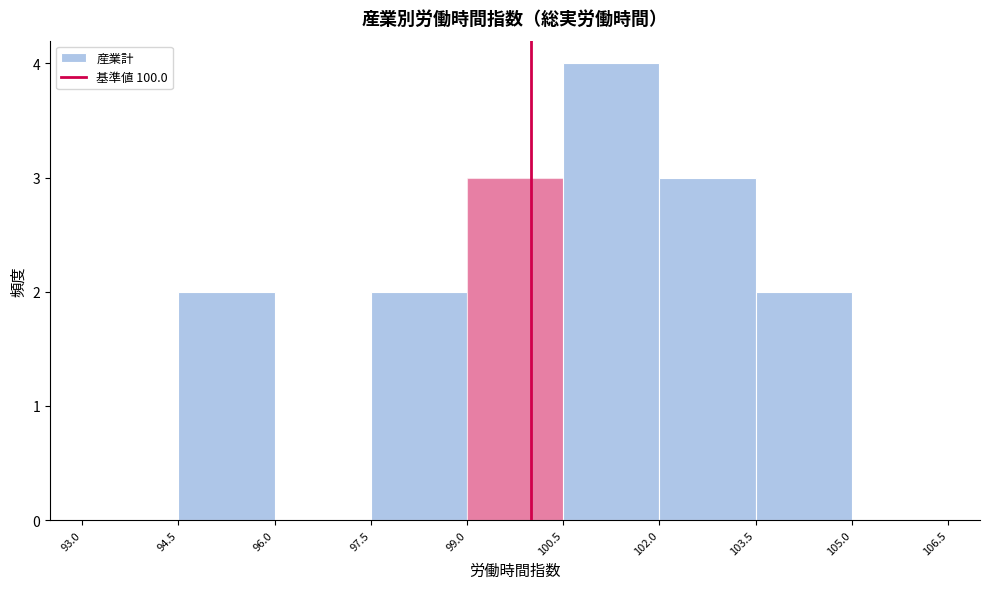

Reading left to right, transcribe this chart: for each bar, give the range it covers on the x-axis and its height. The values are not printed on the chart, so give them approximately, as read against the axis.

93.0 to 94.5: 0
94.5 to 96.0: 2
96.0 to 97.5: 0
97.5 to 99.0: 2
99.0 to 100.5: 3
100.5 to 102.0: 4
102.0 to 103.5: 3
103.5 to 105.0: 2
105.0 to 106.5: 0